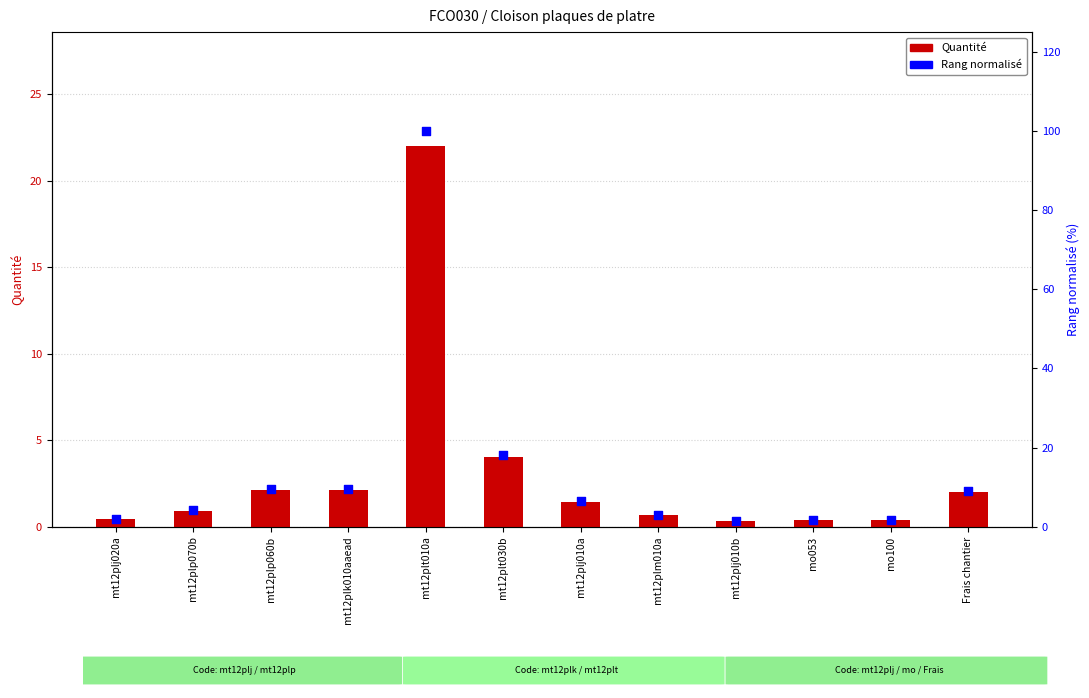

Which series contains the highest Y value?

Rang normalisé (0-100)